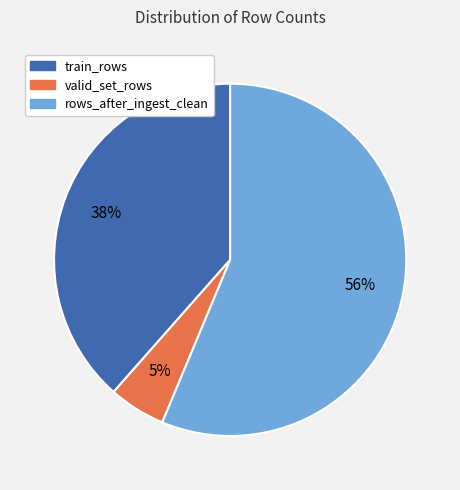

What percentage is the train_rows slice, to the nearest percent?

38%